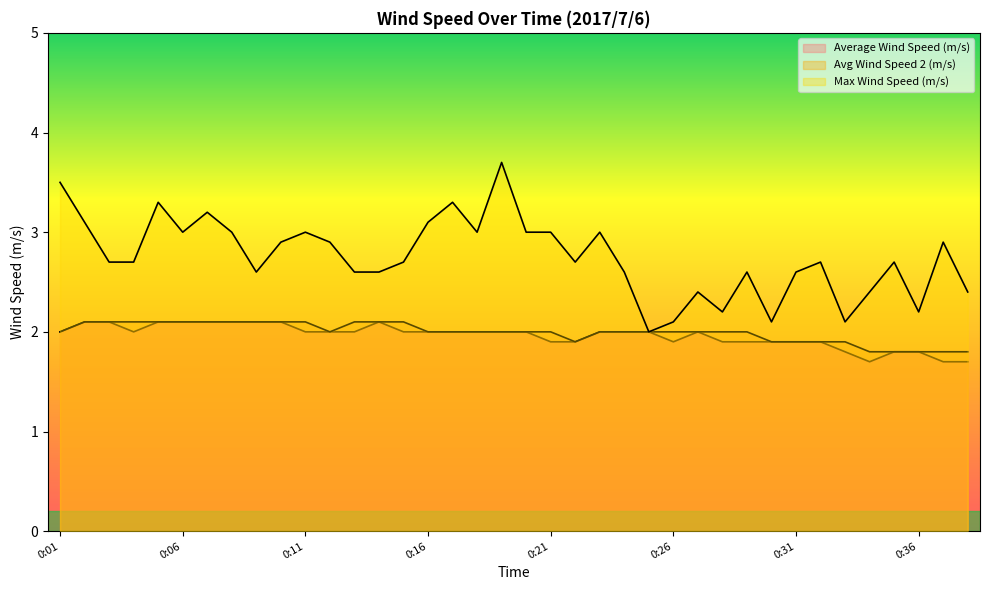

True or false: Average Wind Speed (m/s) and Avg Wind Speed 2 (m/s) cross at least once.

False